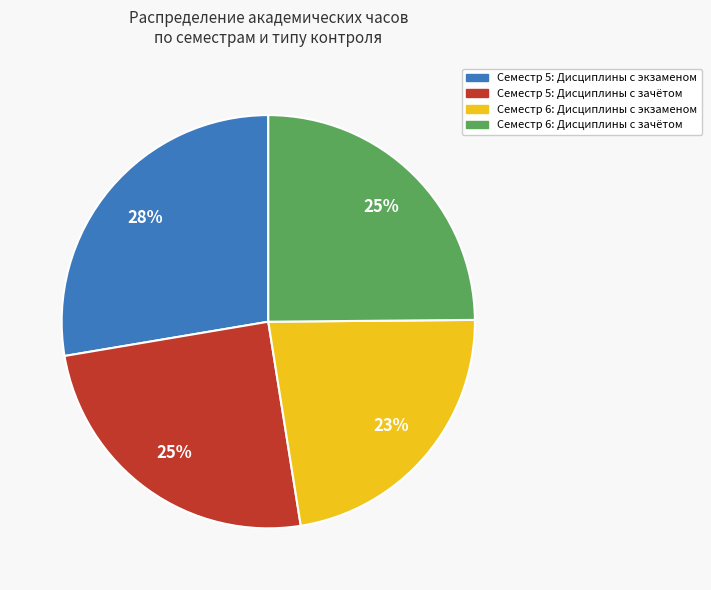

Is there a majority slice in this chart?

No